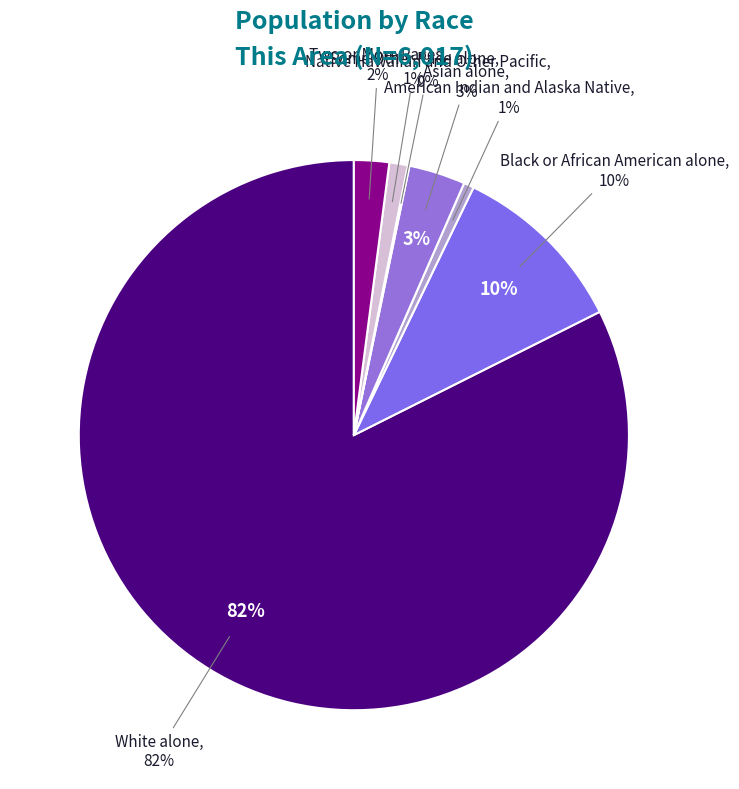

Rank the categories by value from lowest to highest.

Native Hawaiian and Other Pacific, American Indian and Alaska Native, Some Other Race alone, Two or More Races, Asian alone, Black or African American alone, White alone